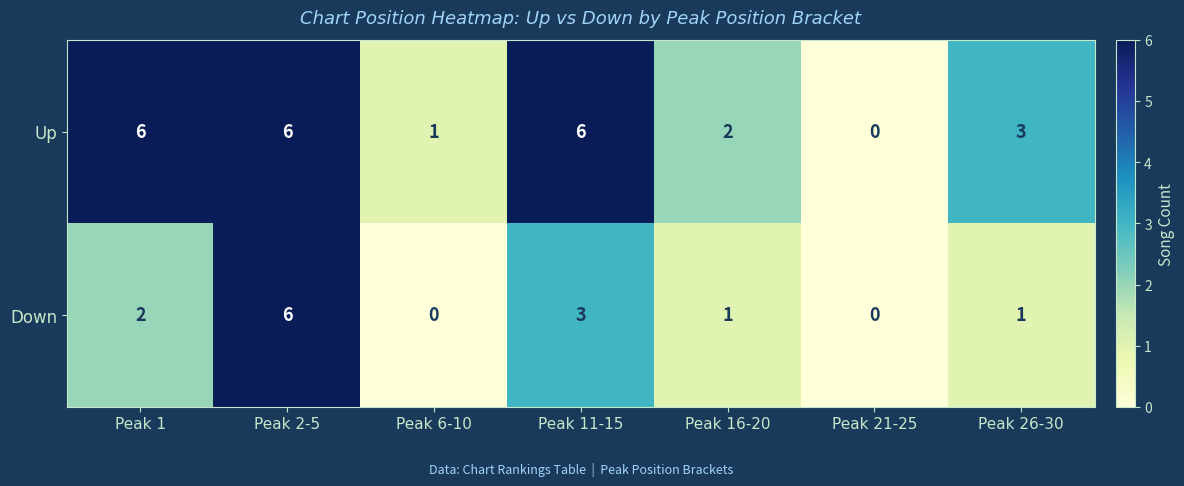

Count the Up values in the range 1 to 6.

6